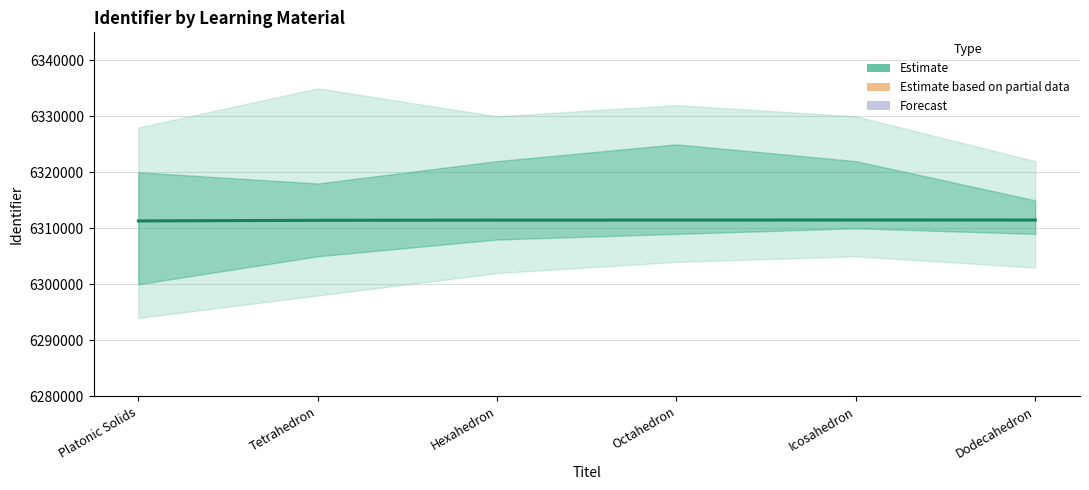

How many points are higher than both their immediate neighbors (excluding endpoints)?

1